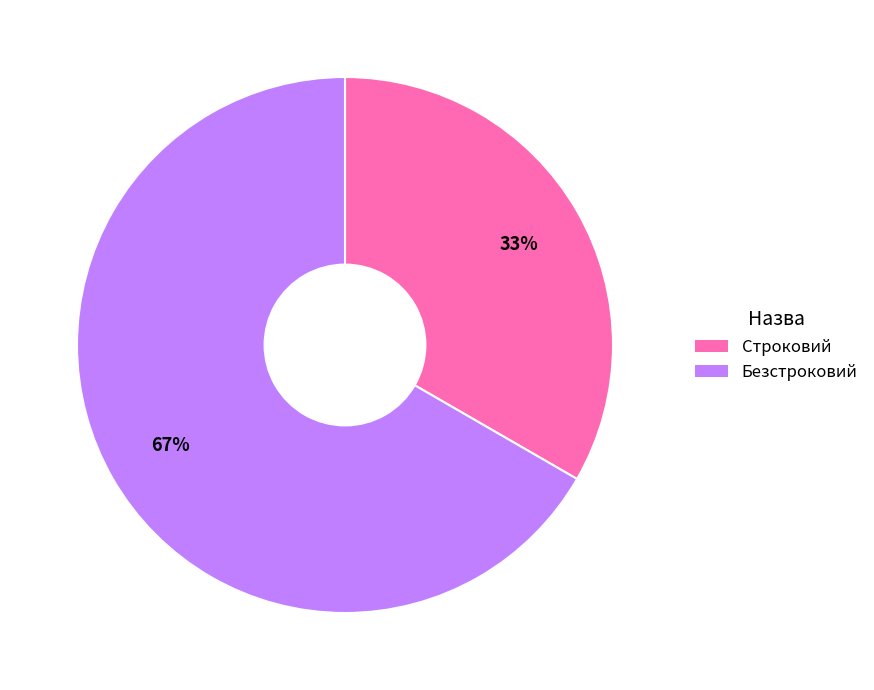

To the nearest percent, what percentage of the pie is Строковий?

33%